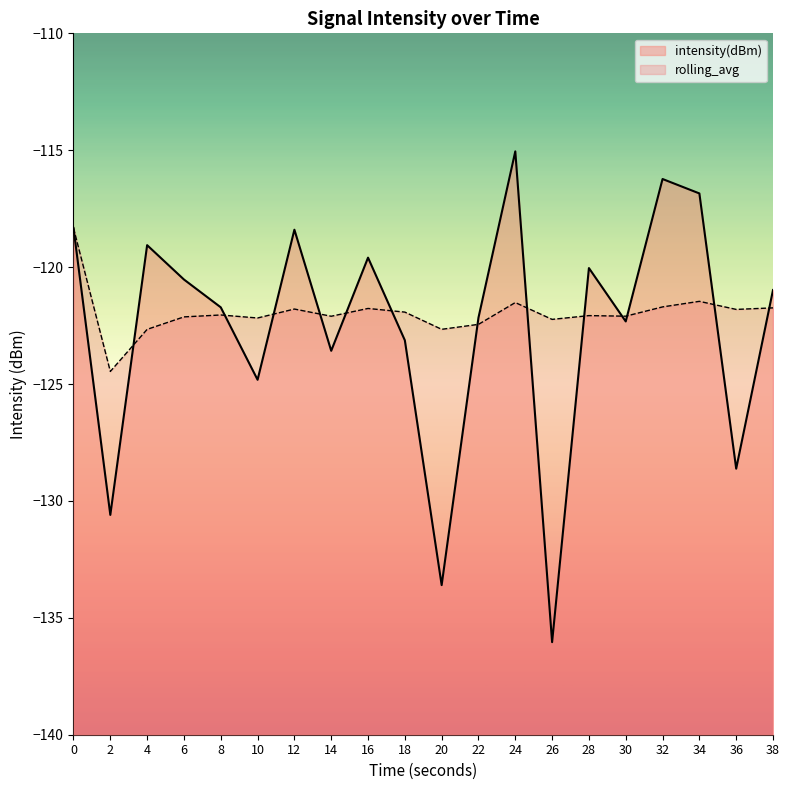

Reading right to left, what are all the values shown in this chart?

intensity(dBm): -121.0	-128.6	-116.8	-116.2	-122.3	-120.0	-136.0	-115.0	-122.2	-133.6	-123.1	-119.6	-123.6	-118.4	-124.8	-121.7	-120.5	-119.1	-130.6	-118.3
rolling_avg: -121.7	-121.8	-121.5	-121.7	-122.1	-122.1	-122.2	-121.5	-122.4	-122.7	-121.9	-121.8	-122.1	-121.8	-122.2	-122.0	-122.1	-122.7	-124.5	-118.3